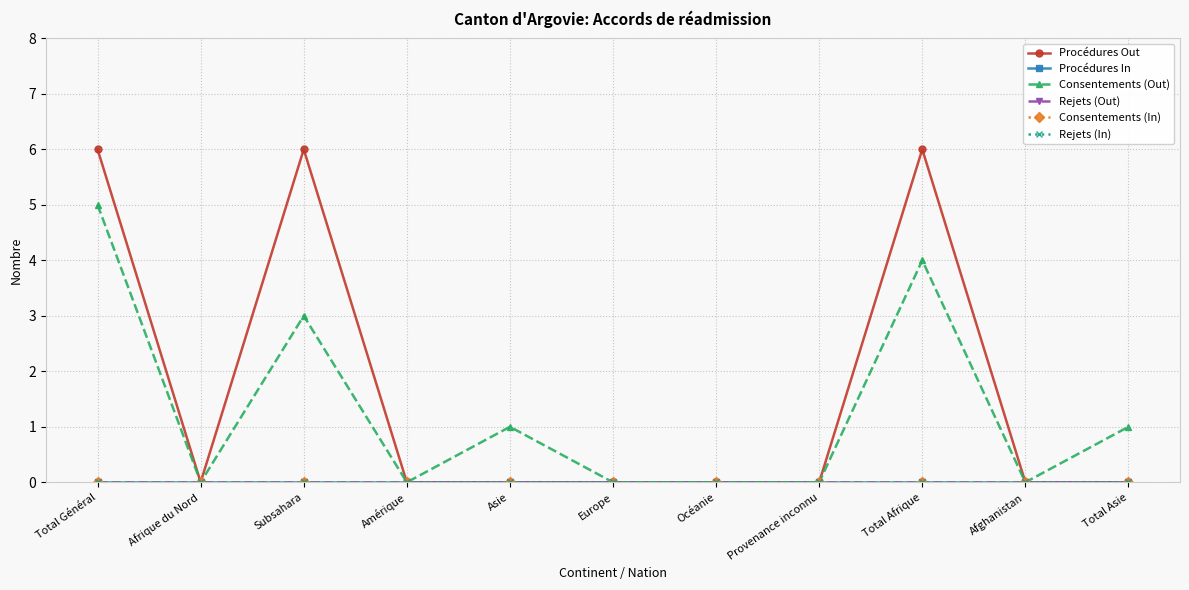

How many lines are shown in the chart?

6